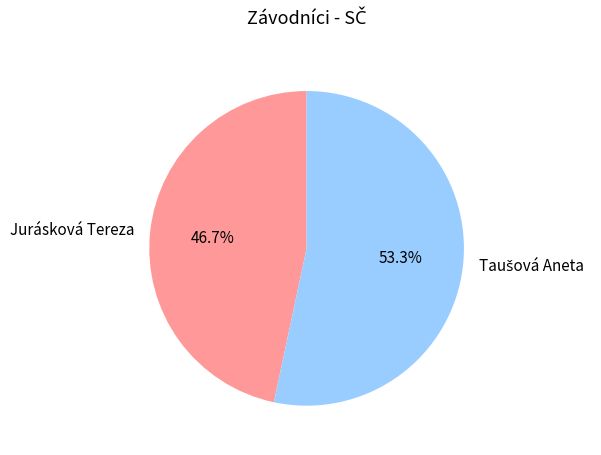

To the nearest percent, what portion does Jurásková Tereza represent?

47%